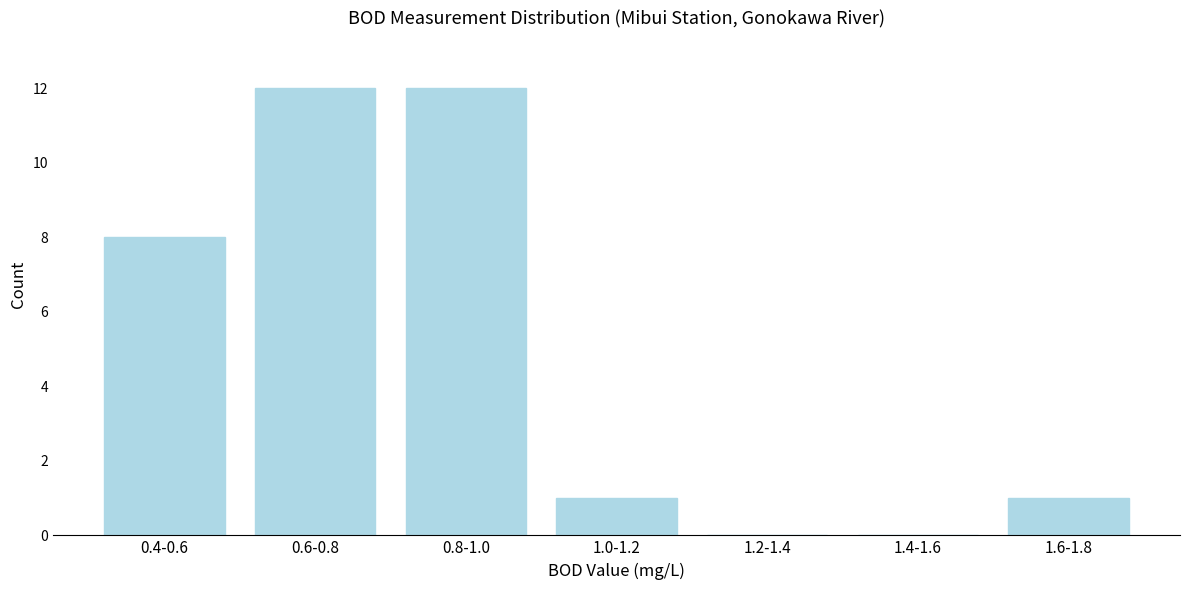

Reading left to right, transcribe all the data shown in this chart.

0.4-0.6=8	0.6-0.8=12	0.8-1.0=12	1.0-1.2=1	1.2-1.4=0	1.4-1.6=0	1.6-1.8=1